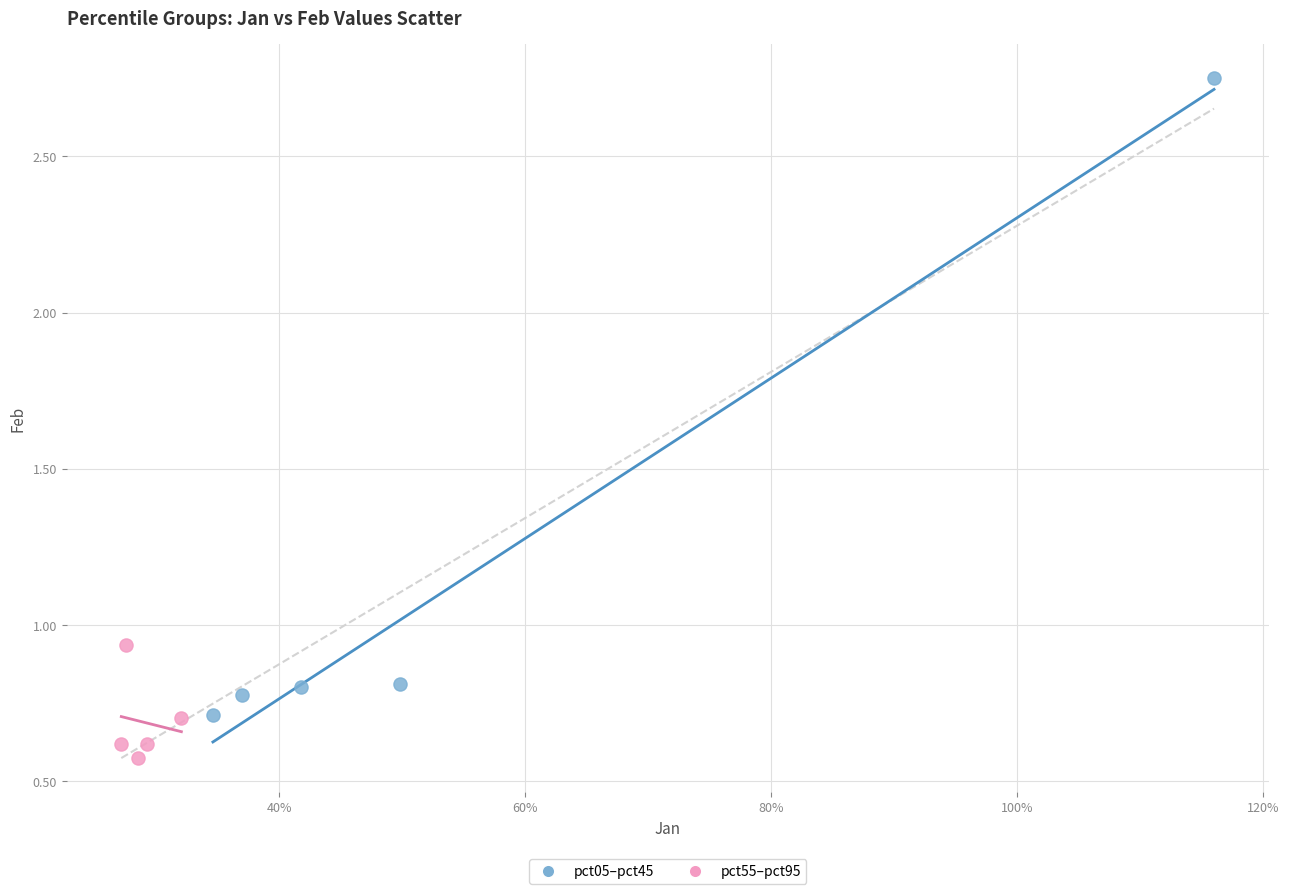

Which series has the widest spread of Y values?

pct05–pct45